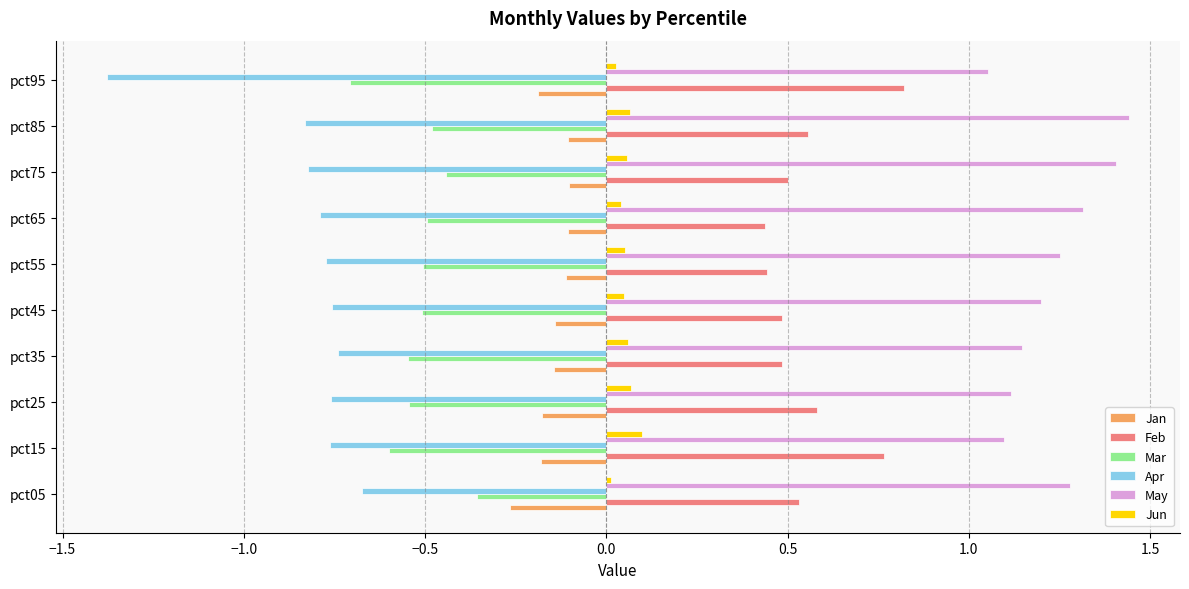

How many May values are between 1 and 2?

10